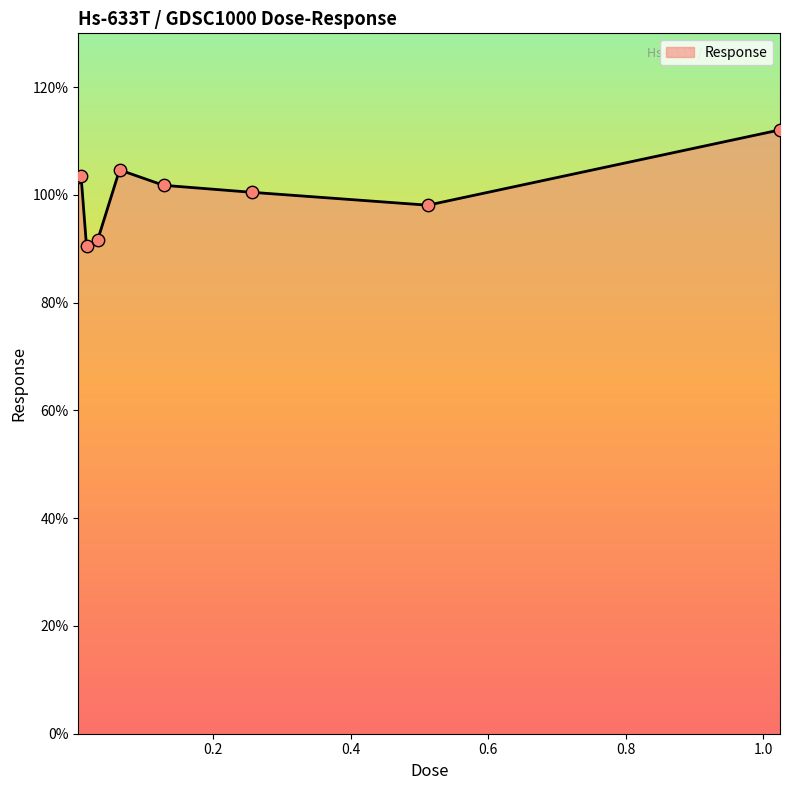

What is the minimum value shown in the chart?

90.4